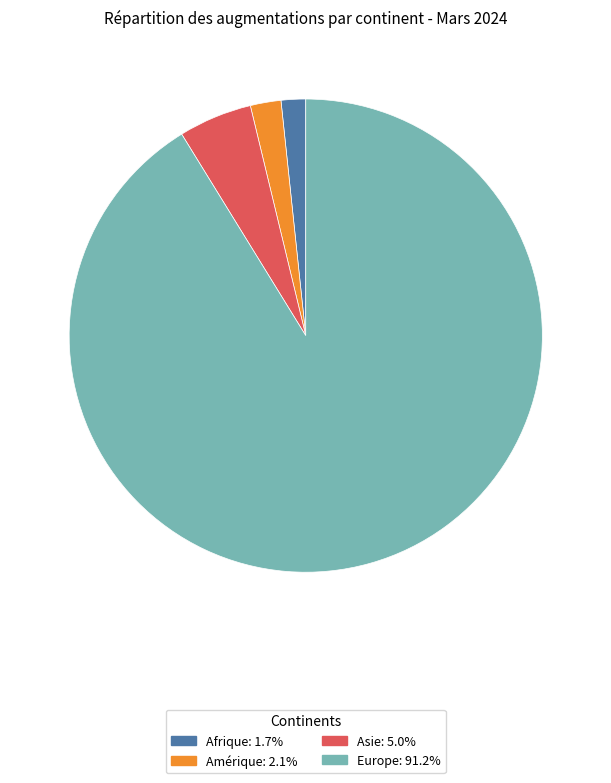

Does any single category account for the majority?

Yes